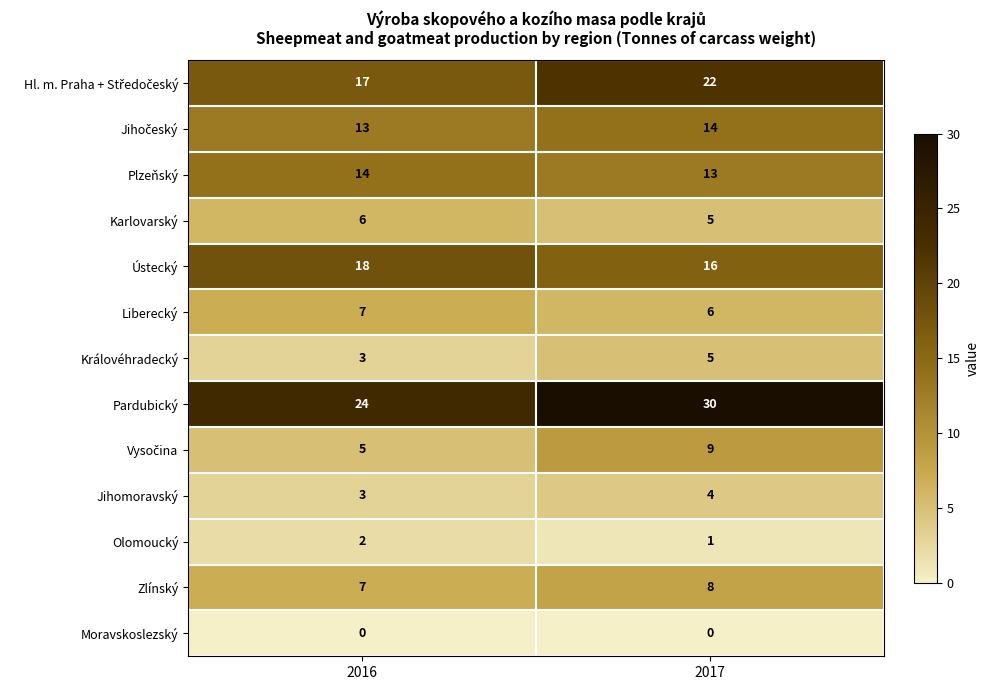

Which series has the largest total across all categories?

Pardubický